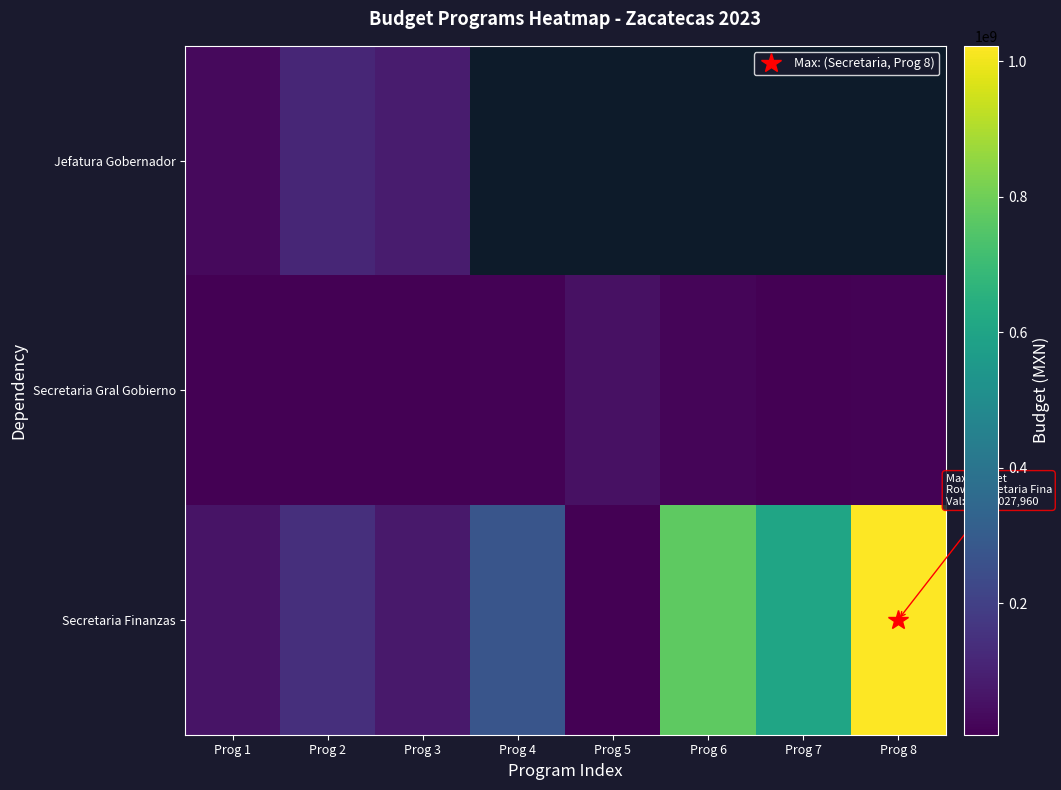

What is the approximate value of Jefatura Gobernador at Prog 1?

30938999.0